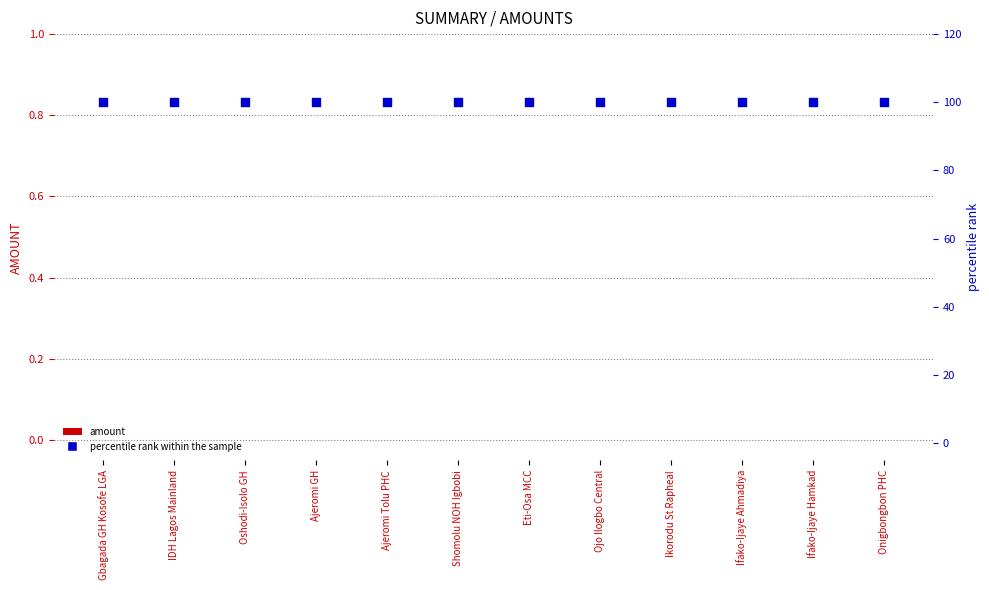

Which series has the largest total across all categories?

percentile rank